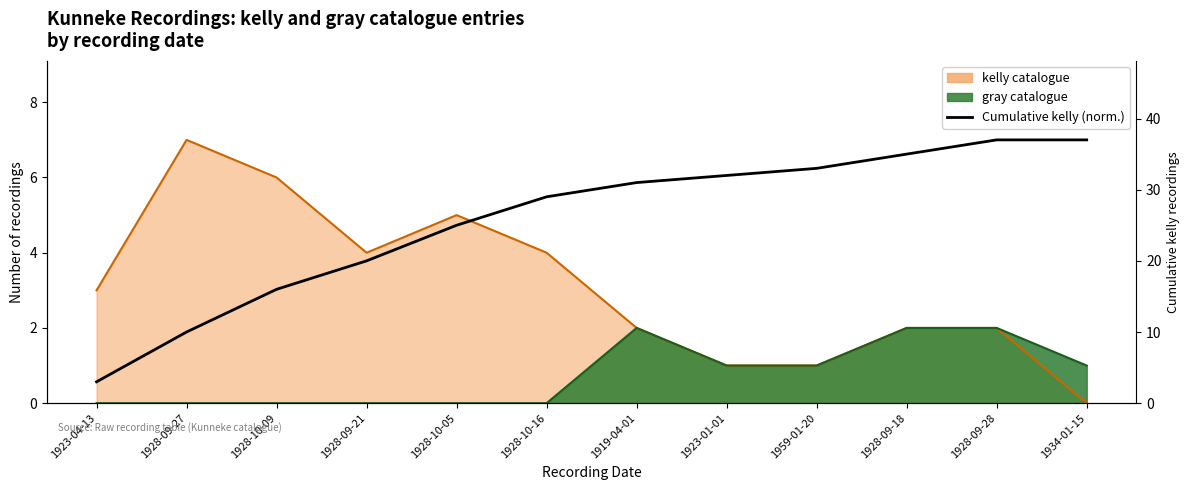

True or false: the data shows 11.1 at 1928-09-18.

False